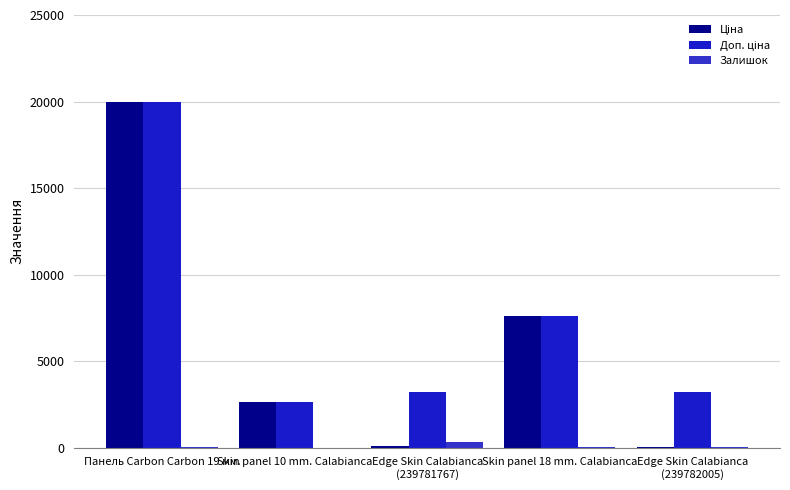

At how many categories does at least one series exceed 7048?

2